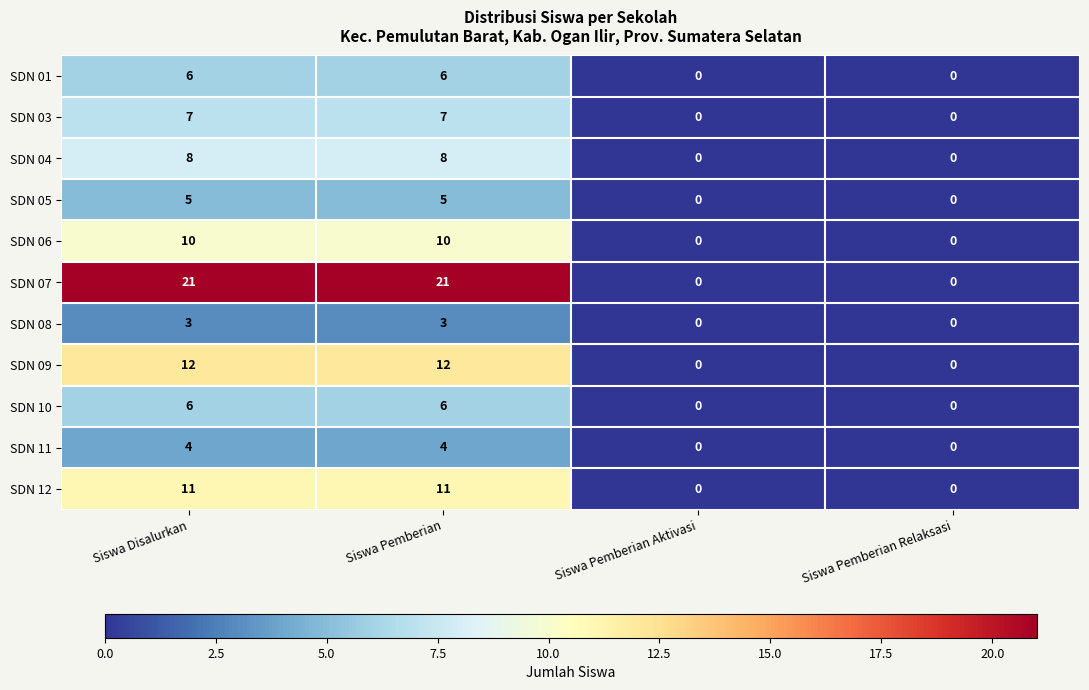

What is the difference between the maximum and second lowest values in the SDN 07 series?

21